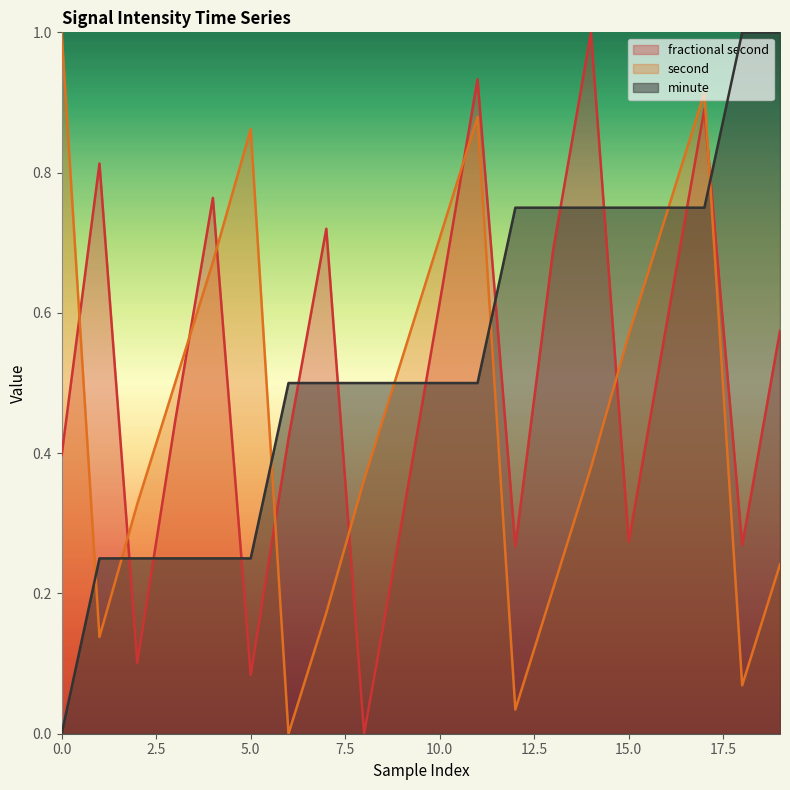

What is the average value of the second series?

0.5